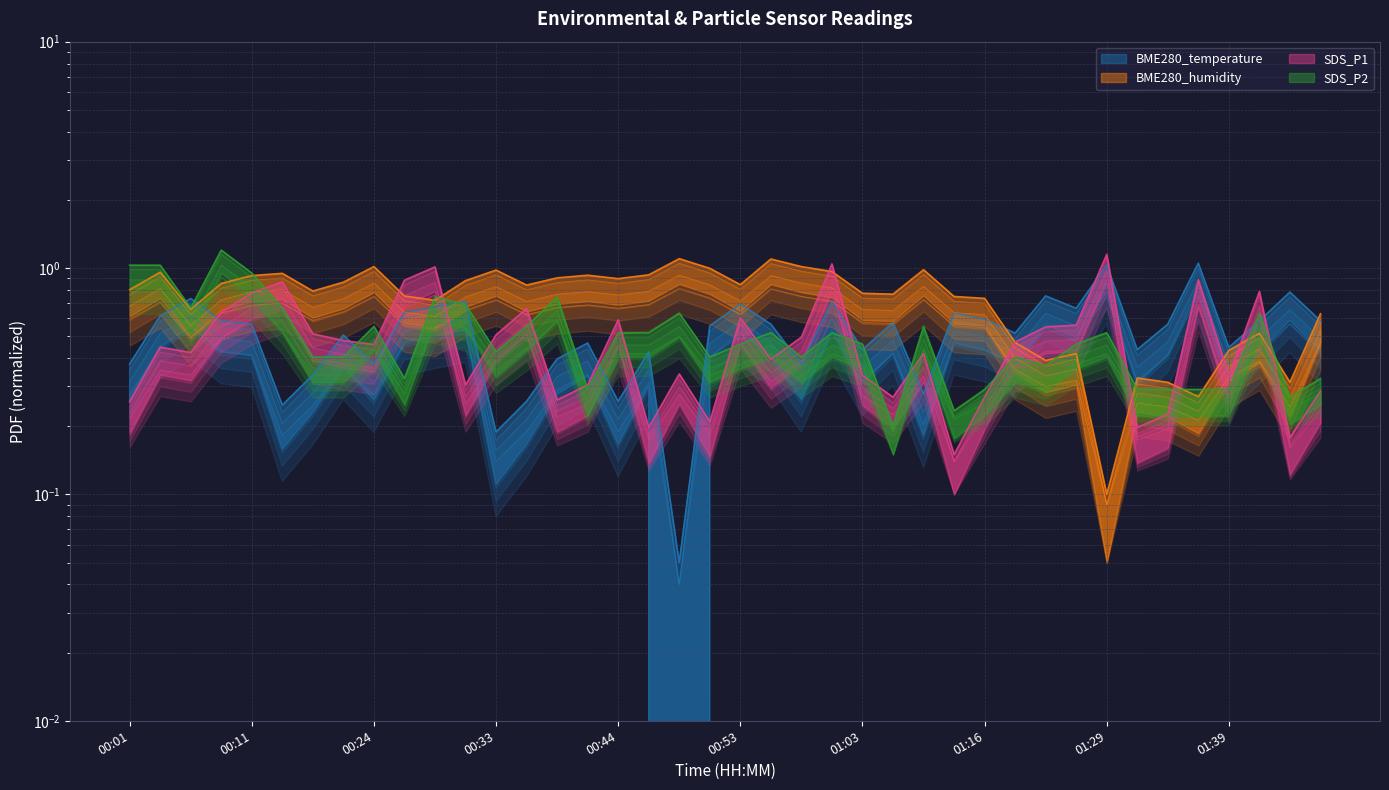

At 01:01, list the series in order from smallest to largest.

SDS_P2, BME280_temperature, BME280_humidity, SDS_P1